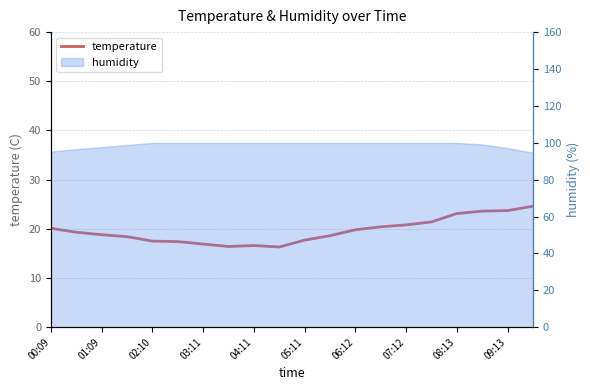

True or false: the data has more than 2 interior local peaks.

False